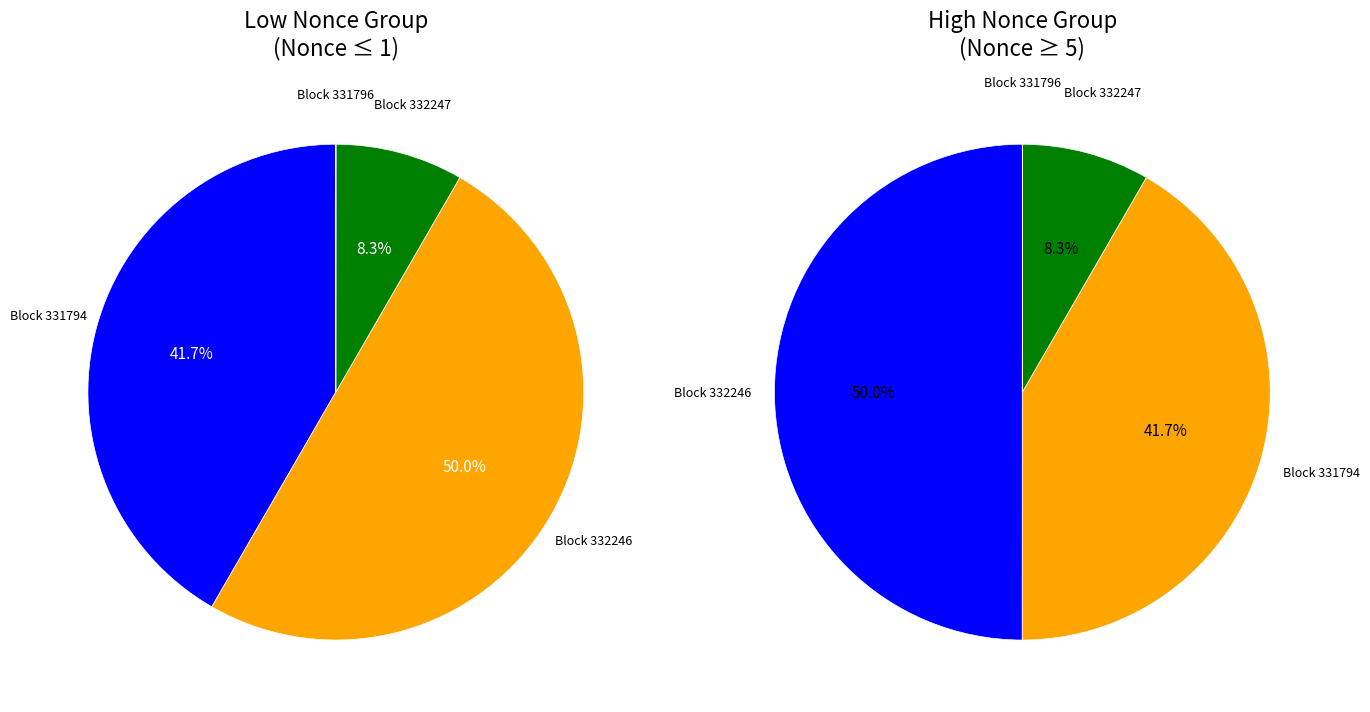

What is the largest slice in the pie chart?

332246